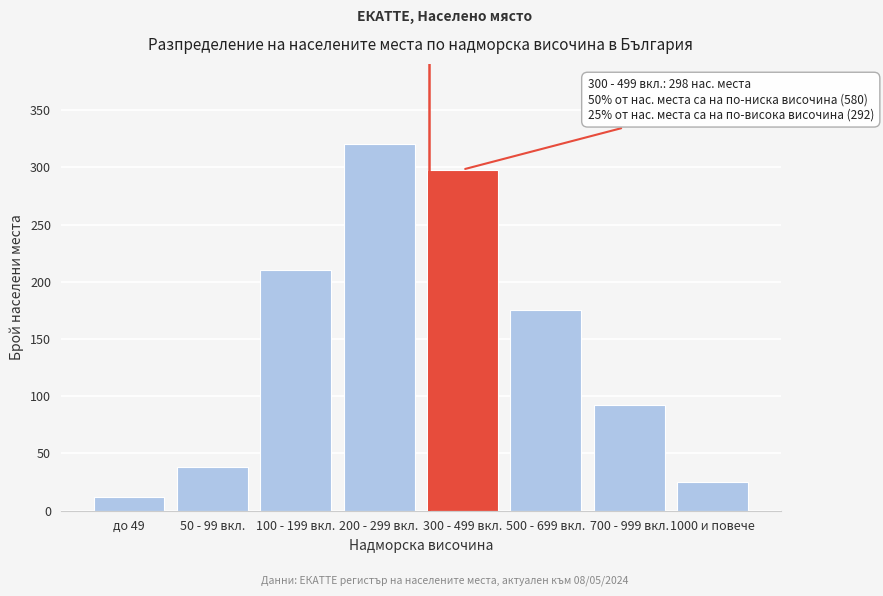

Reading left to right, extract all data points from this chart.

до 49=12	50 - 99 вкл.=38	100 - 199 вкл.=210	200 - 299 вкл.=320	300 - 499 вкл.=298	500 - 699 вкл.=175	700 - 999 вкл.=92	1000 и повече=25